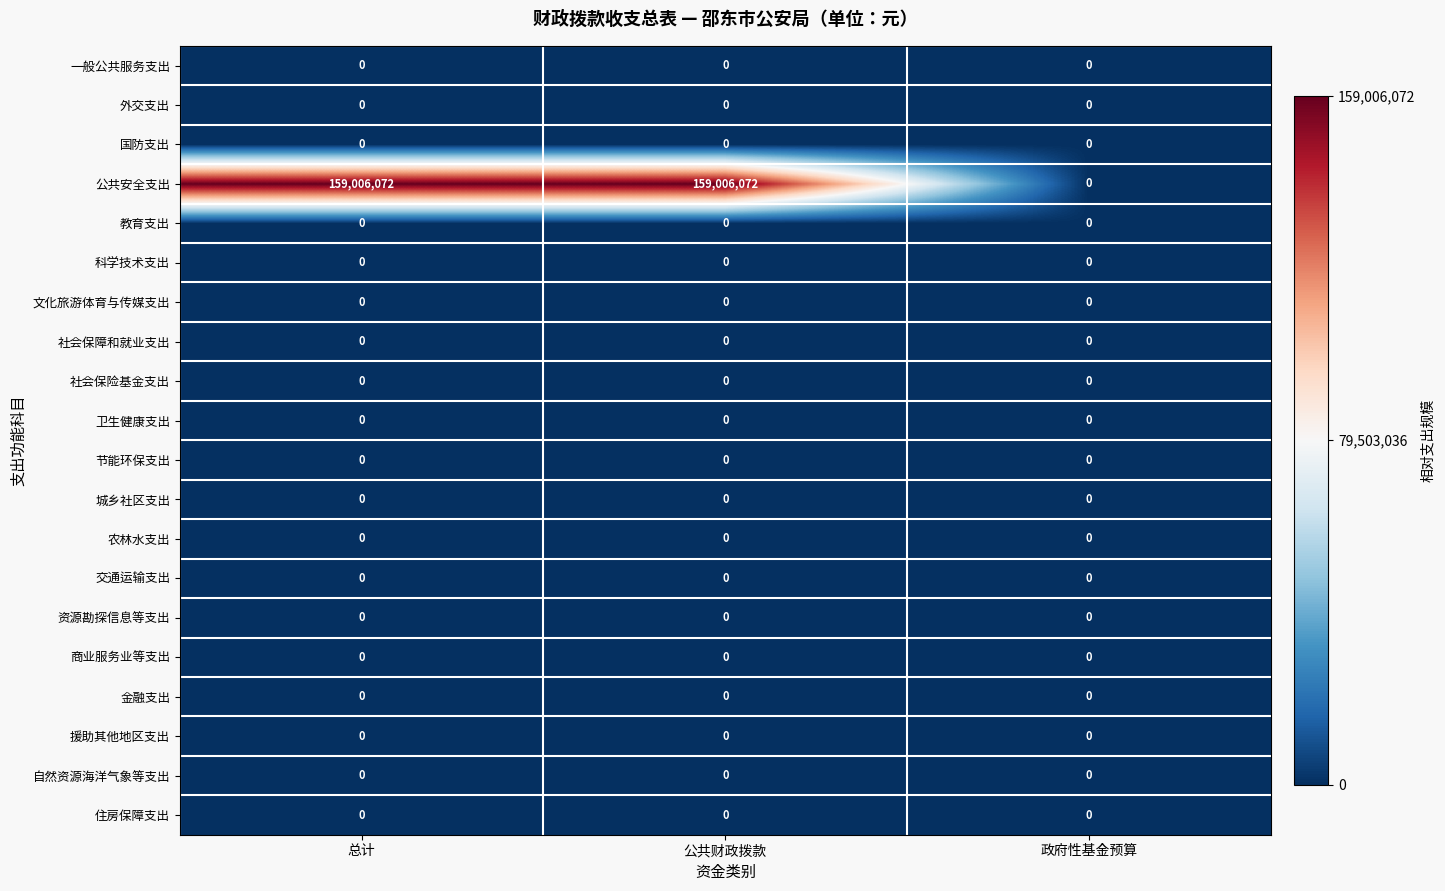

What is the maximum value shown in the chart?

159006072